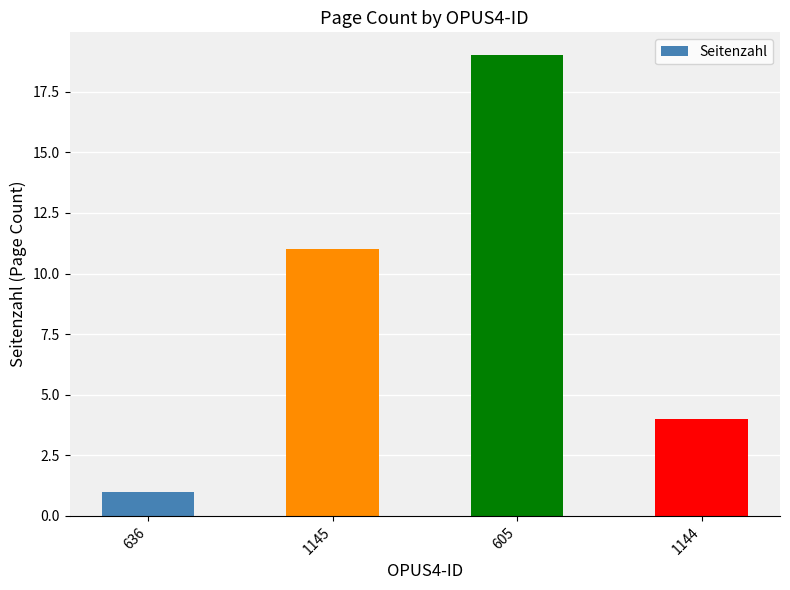

The chart shows a value of 1 at 636. True or false?

True